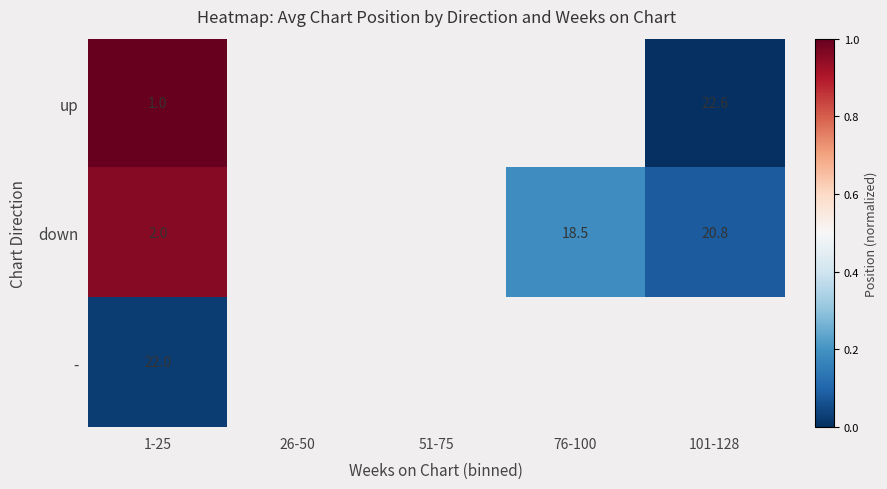

True or false: up has a value of 1.0 at 1-25.

True